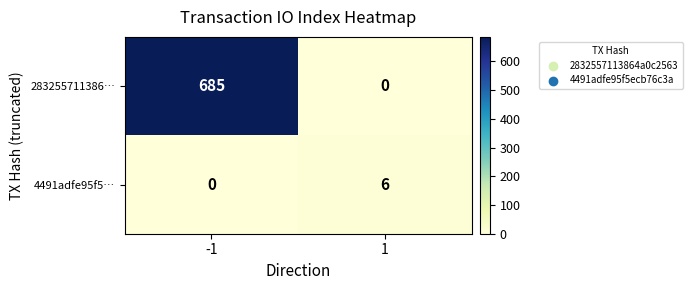

Rank the series at 1 from highest to lowest value.

4491adfe95f5…, 283255711386…